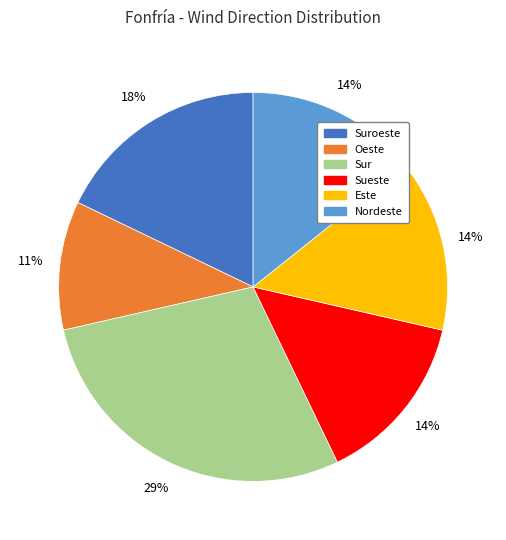

Is there a majority slice in this chart?

No